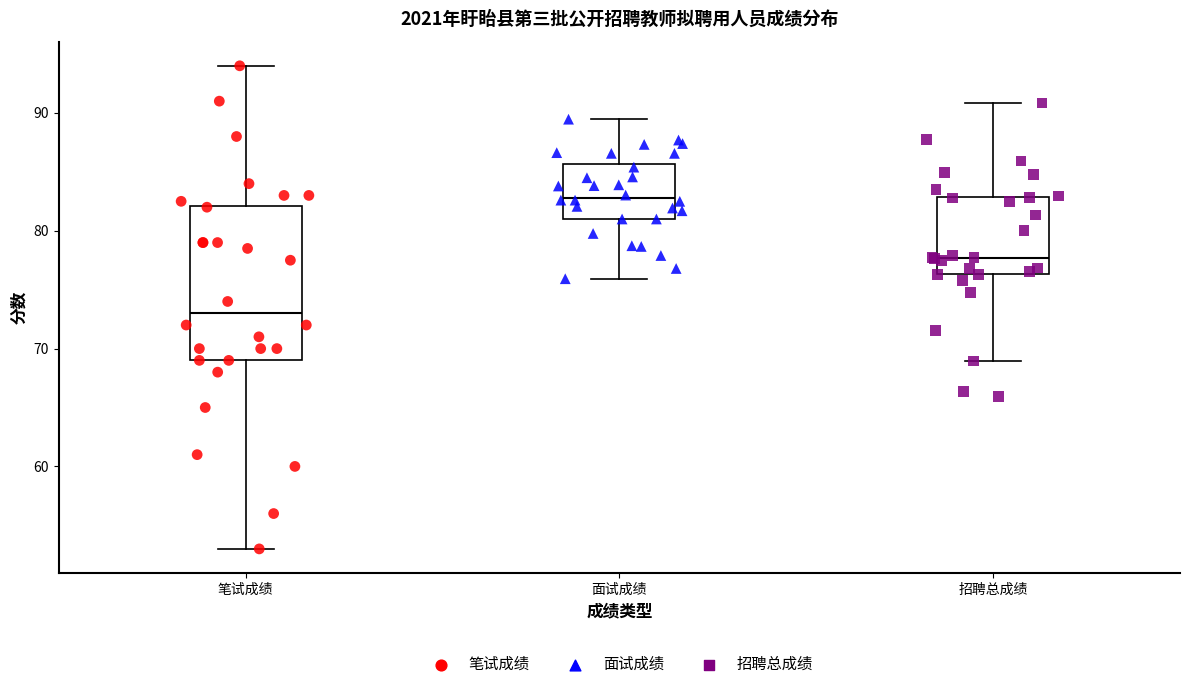

Which box's median line is the lowest?

笔试成绩